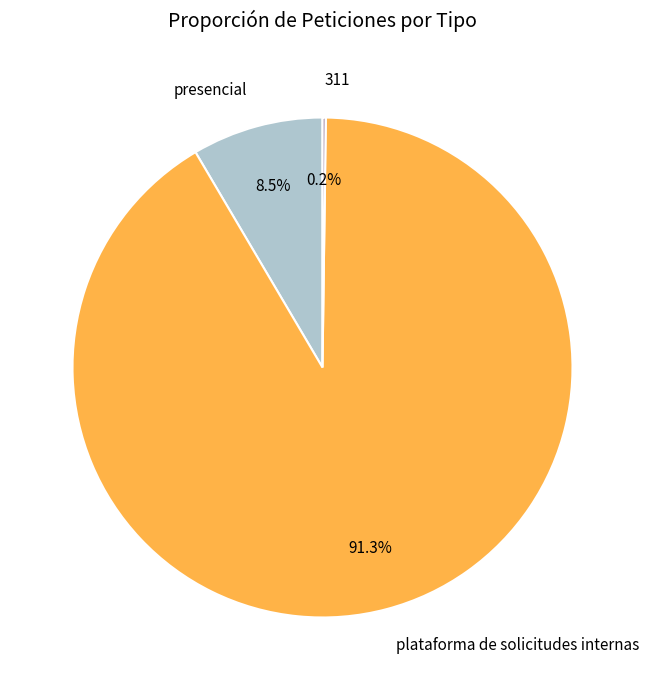

To the nearest percent, what is the average slice percentage?

33%